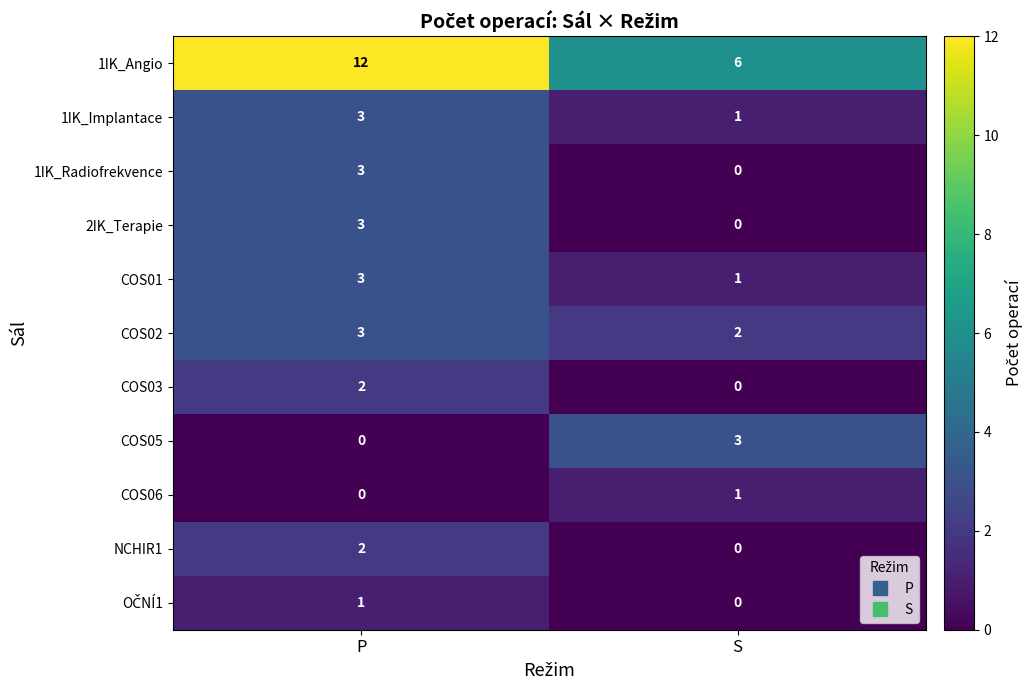

Which series has the widest spread of values?

1IK_Angio